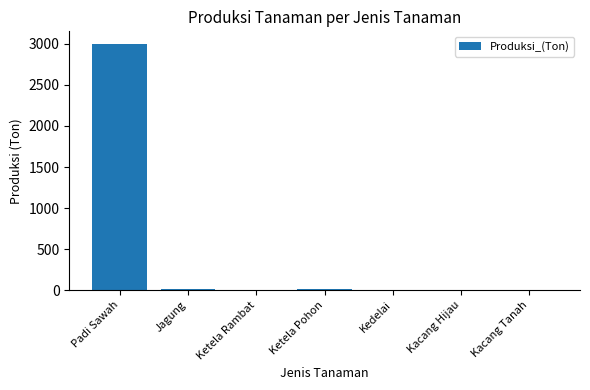

Which has a higher value, Padi Sawah or Kacang Tanah?

Padi Sawah